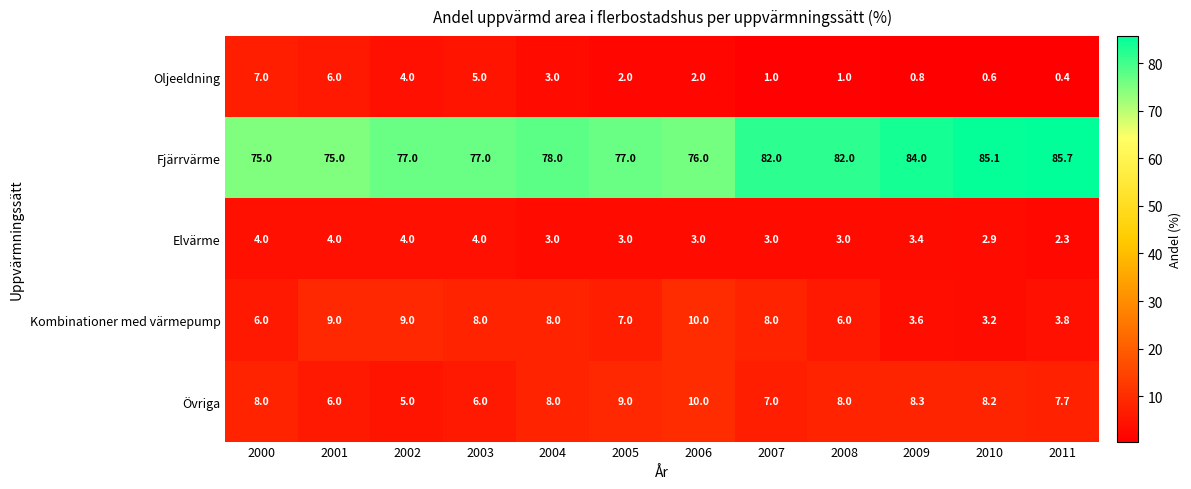

What is the sum of all Oljeeldning values?

32.8